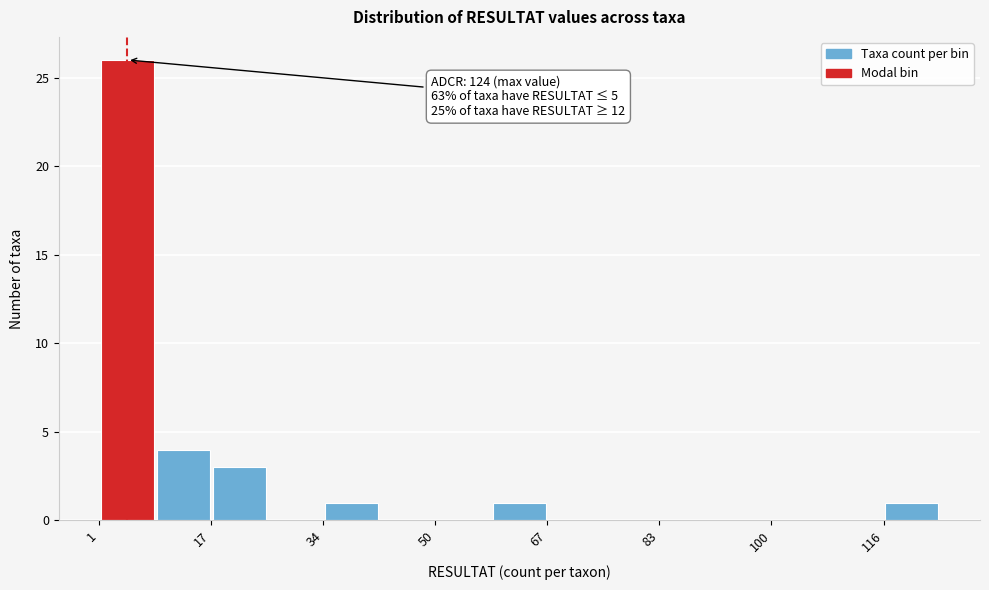

Which range on the x-axis has the tallest bar?

2 to 10